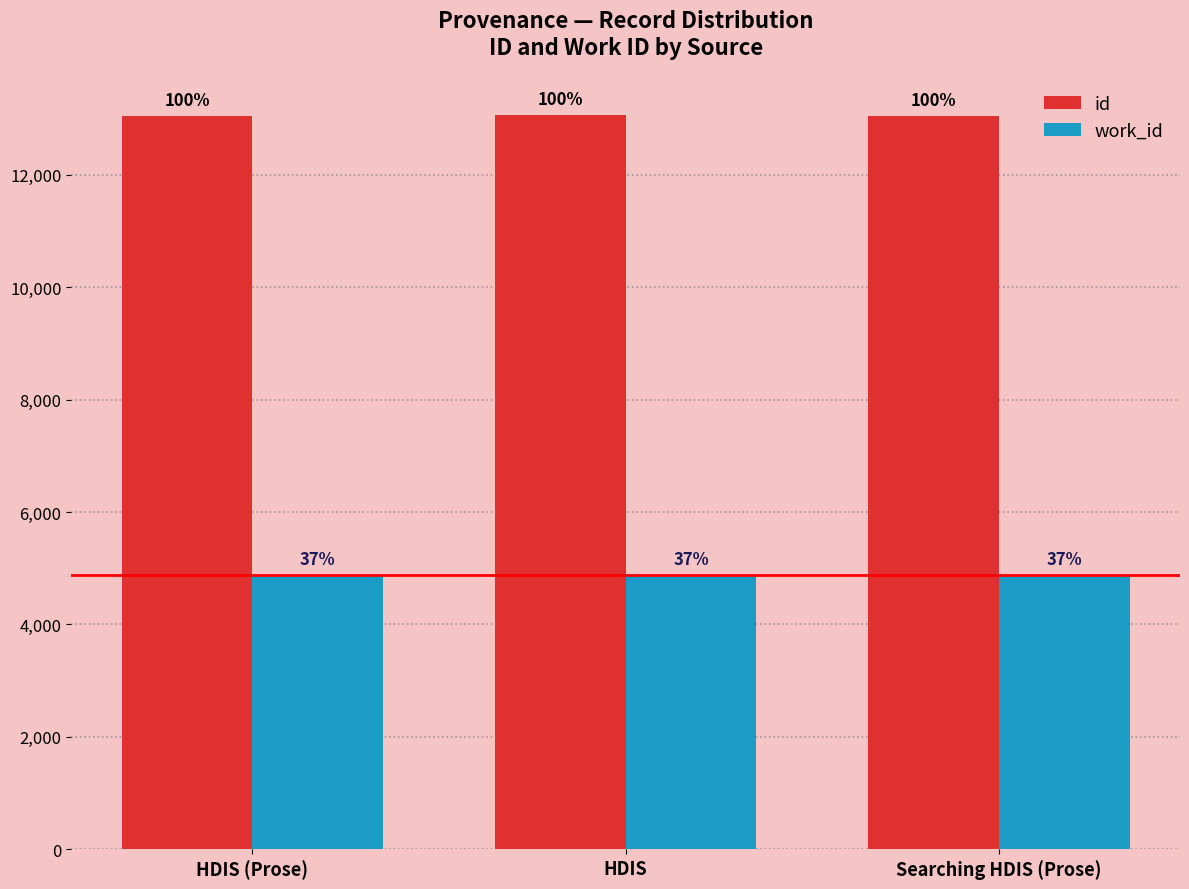

Is it true that work_id equals 8451 at HDIS?

False